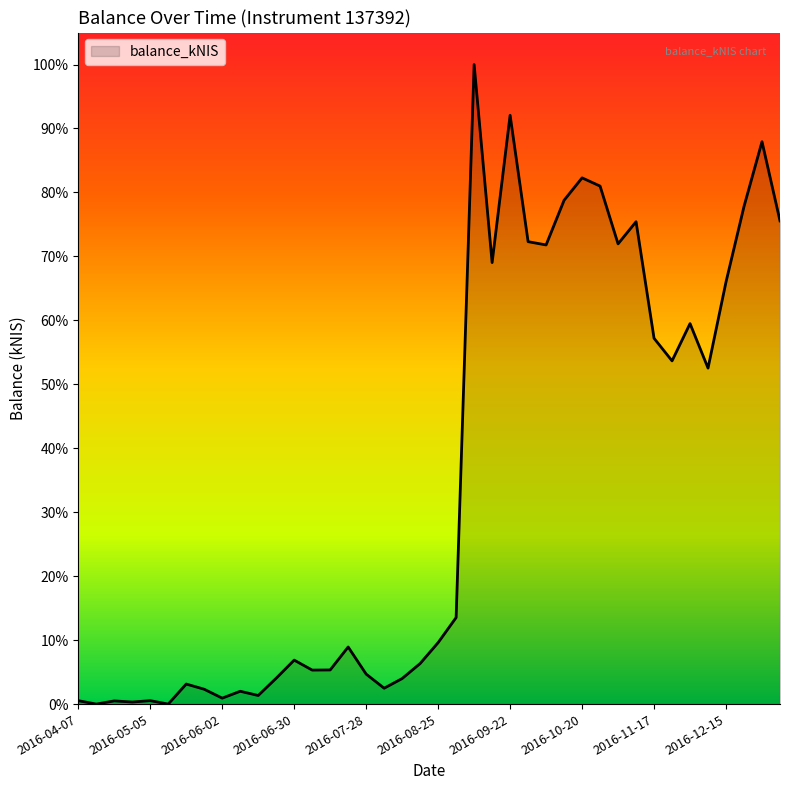

Does the chart display data point markers on the line(s)?

No